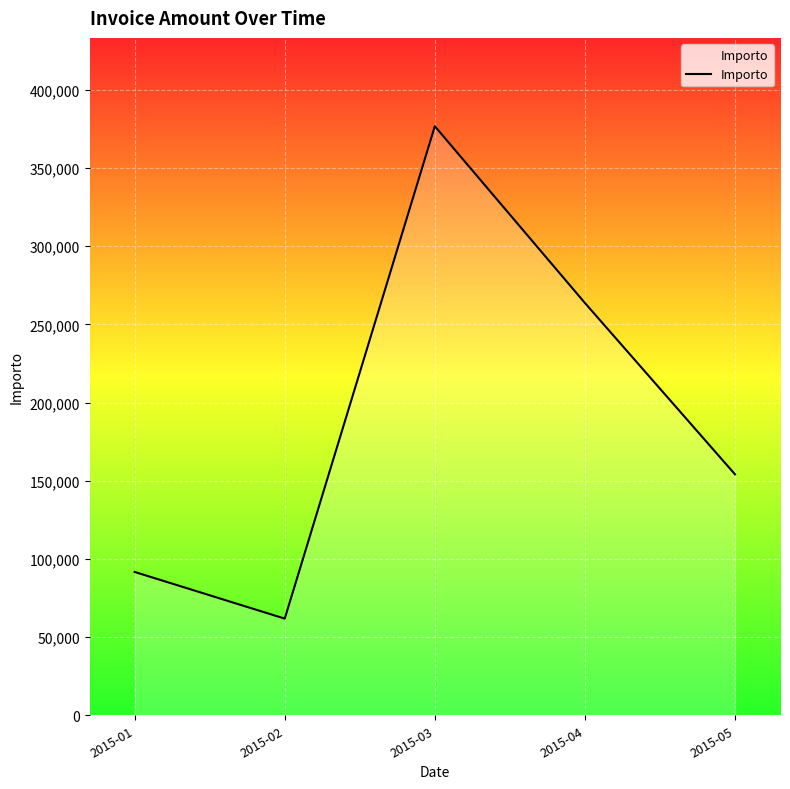

Count the number of data series in this chart.

1